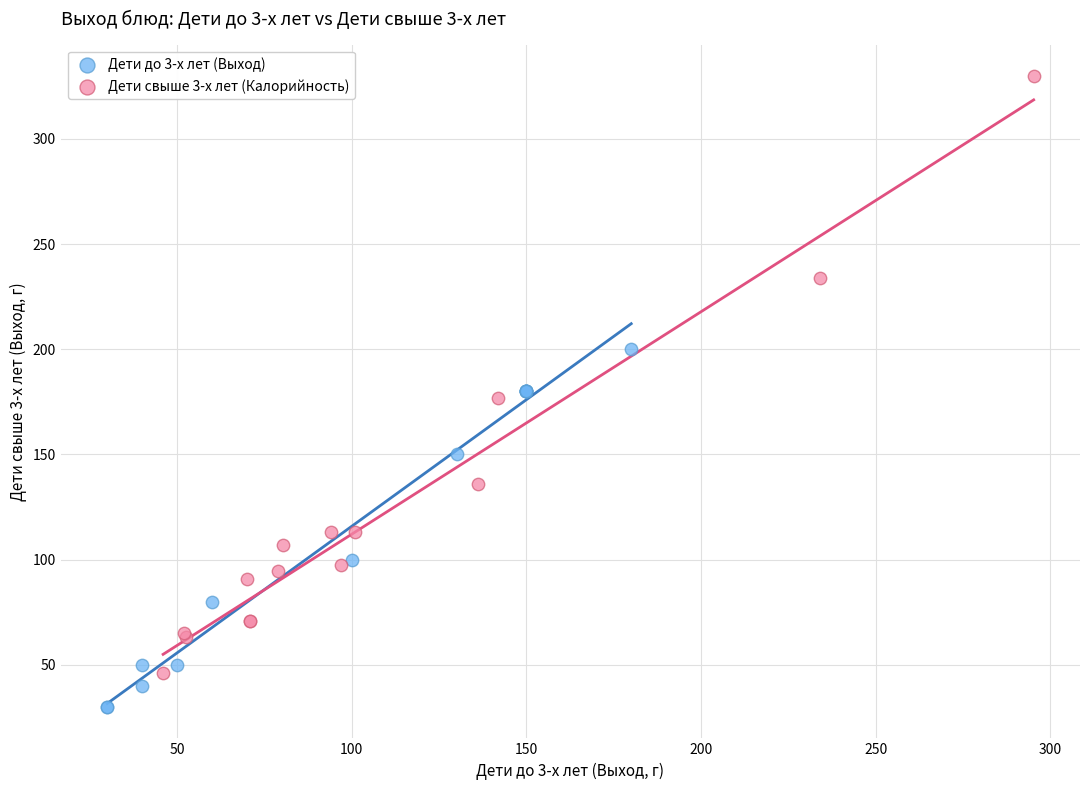

What are all the series names shown in the legend?

Дети до 3-х лет (Выход), Дети свыше 3-х лет (Калорийность)